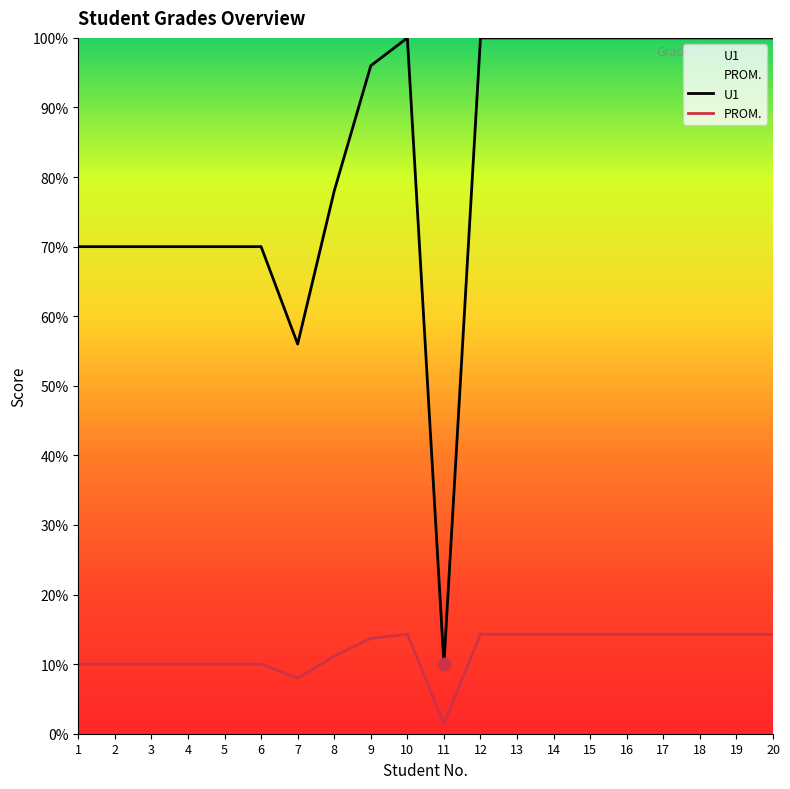

What are all the series names shown in the legend?

U1, PROM.